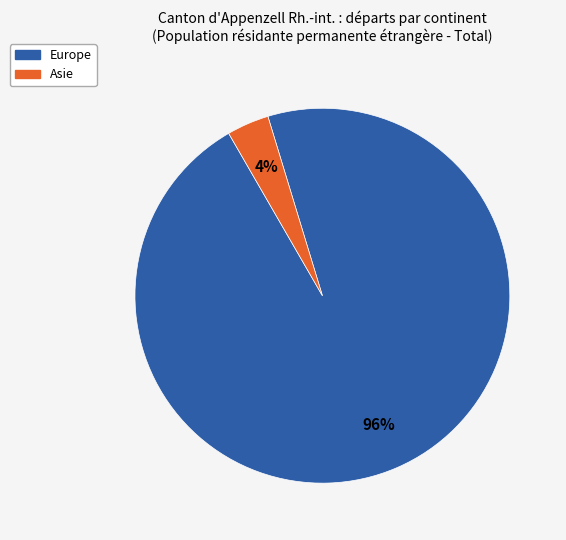

Count the number of slices in the pie.

2